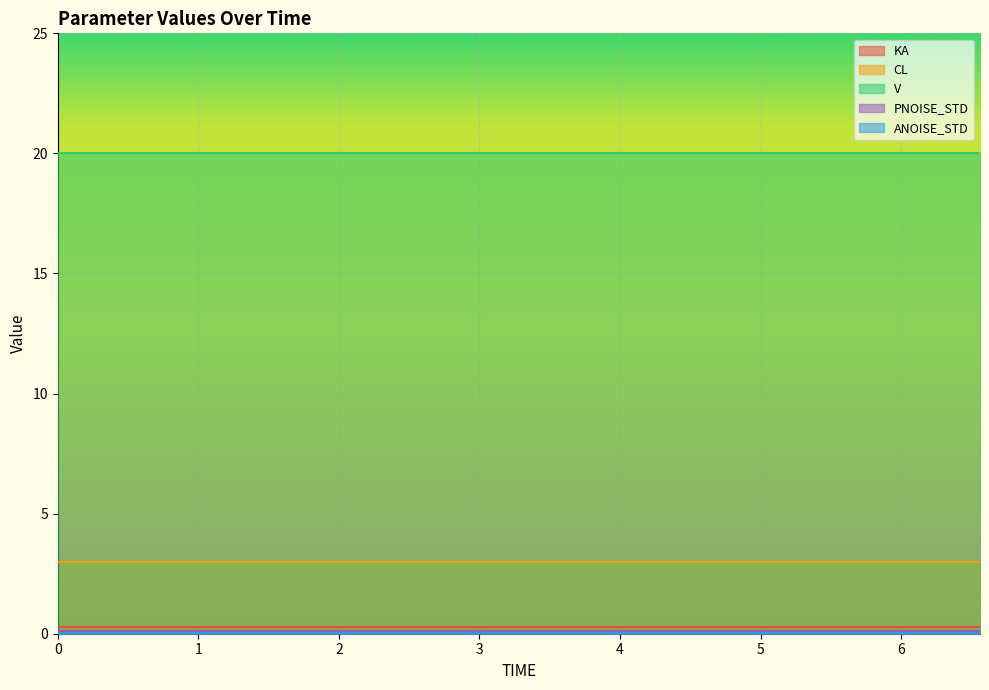

Read the PNOISE_STD value at 3.94857676753.

0.1